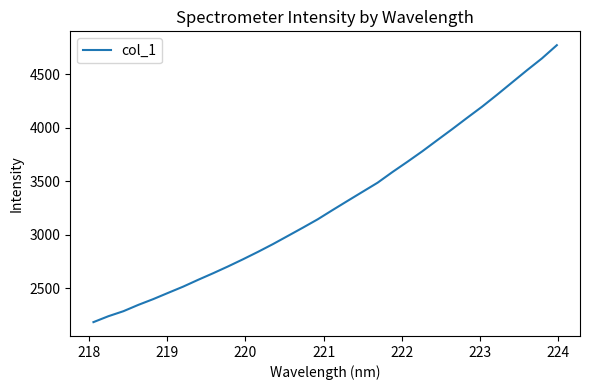

What is the smallest value displayed?

2185.6